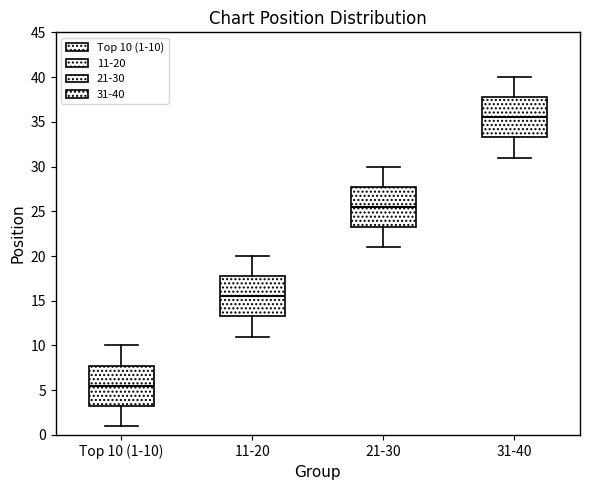

Reading left to right, transcribe this box plot: for each box, give where its median line is, the range the box spans, and where its two whiskers end, as read against the y-axis. The values are not printed on the chart, so give them approximately, as read against the axis.

Top 10 (1-10): median 5.5, box 3.5 to 8.0, whiskers 1.0 to 10.0
11-20: median 15.5, box 13.5 to 18.0, whiskers 11.0 to 20.0
21-30: median 25.5, box 23.5 to 28.0, whiskers 21.0 to 30.0
31-40: median 35.5, box 33.5 to 38.0, whiskers 31.0 to 40.0